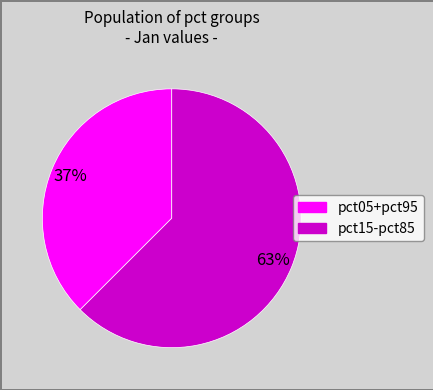

How many segments does this pie chart have?

2